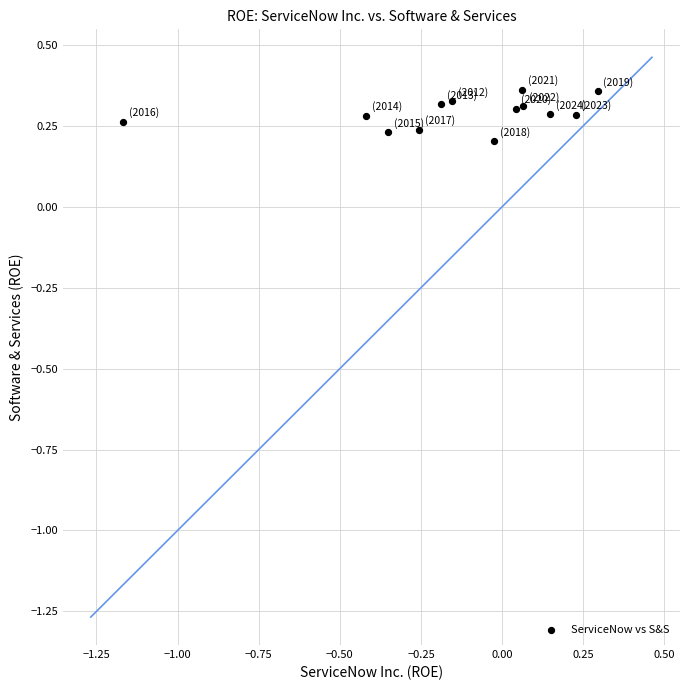

What is the range of X values (max minus min)?

1.5